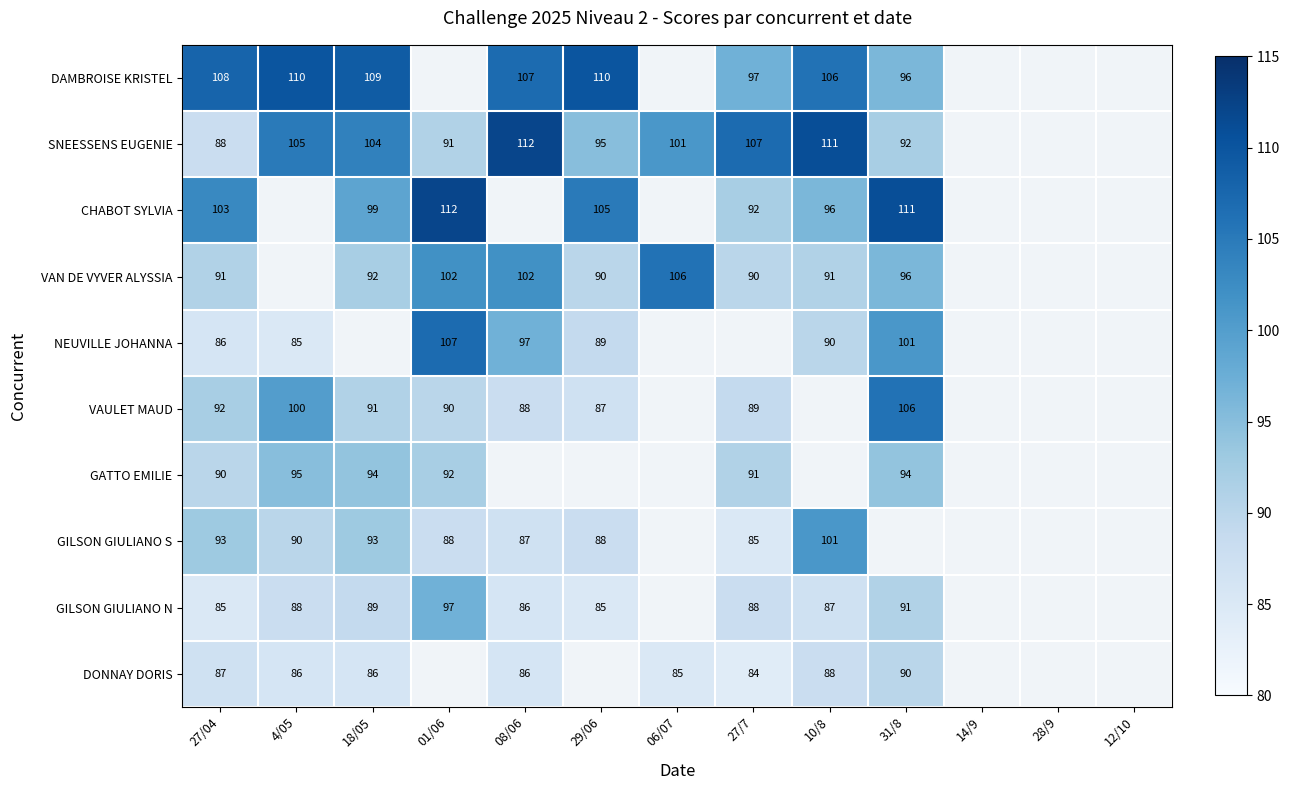

The value of NEUVILLE JOHANNA at 31/8 is 143. True or false?

False